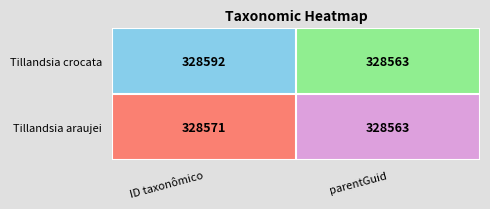

The Tillandsia crocata series shows 436714 at ID taxonômico. True or false?

False